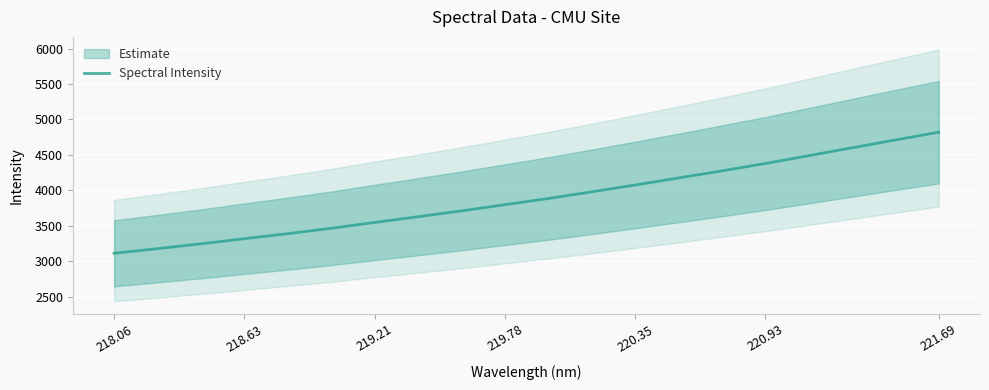

At which label does Spectral Intensity reach its peak?

221.69